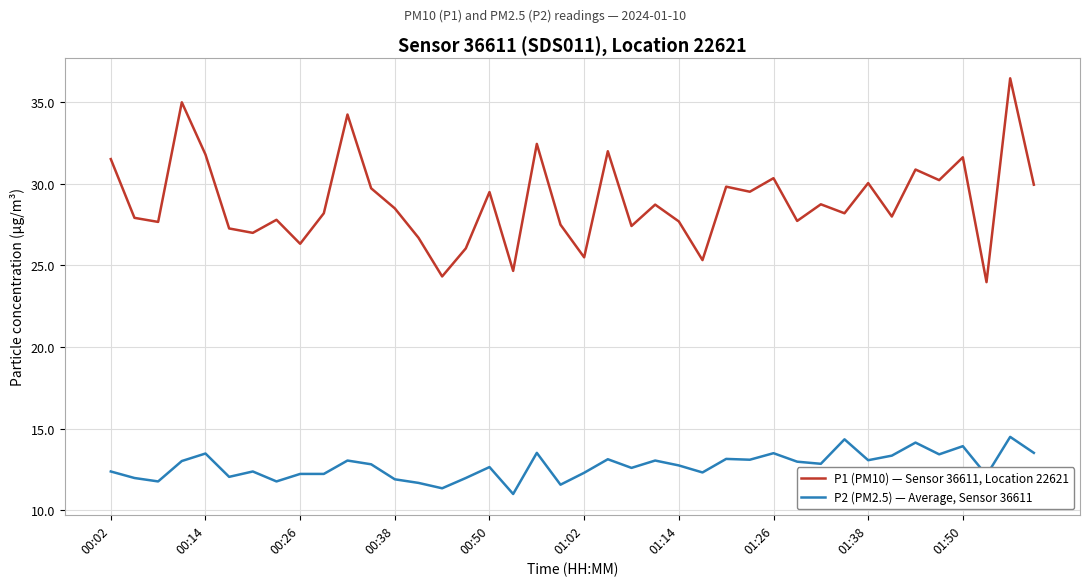

Is this an area chart (filled region under the line)?

No